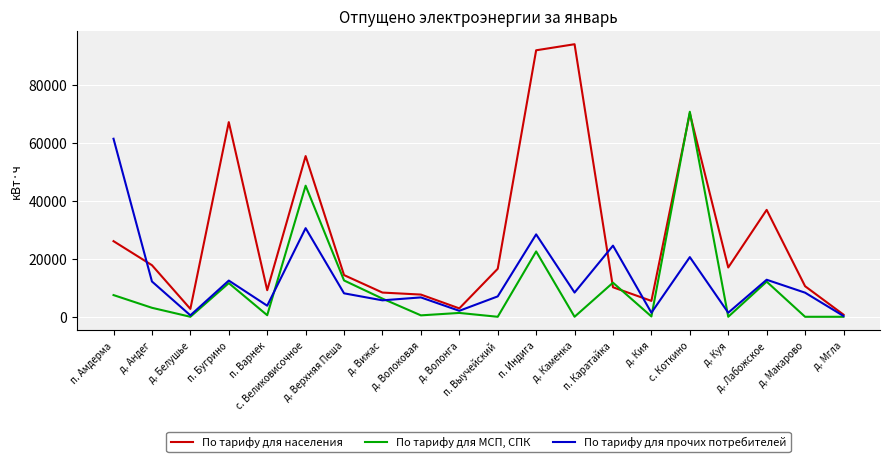

Which series has the largest total across all categories?

По тарифу для населения